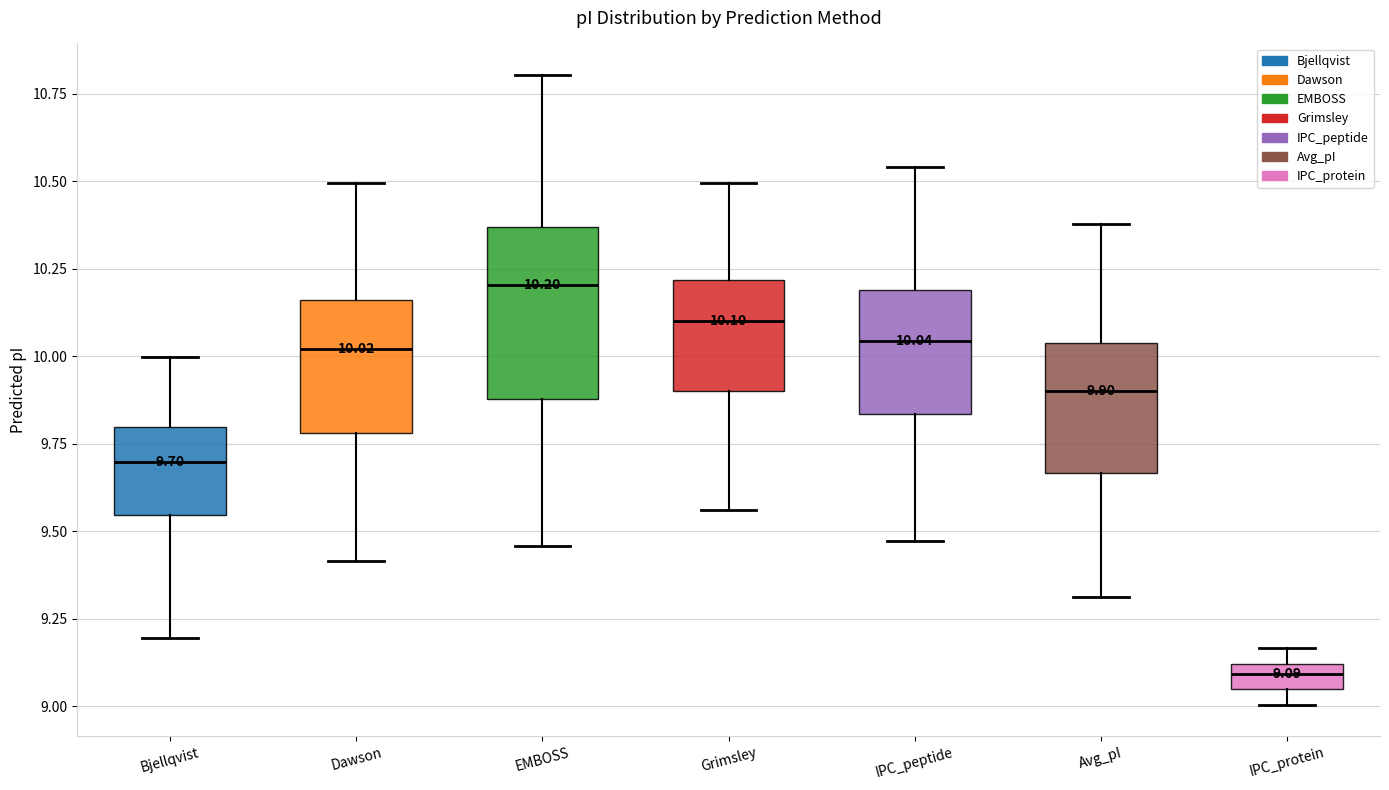

Which box has the highest median line?

EMBOSS